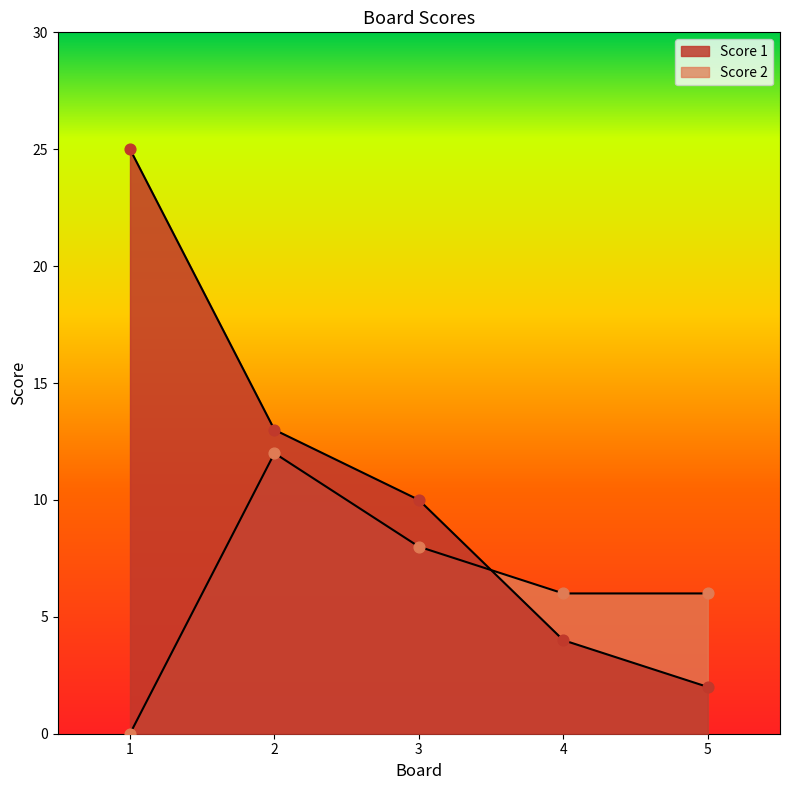

At which category is the sum across all series the highest?

1